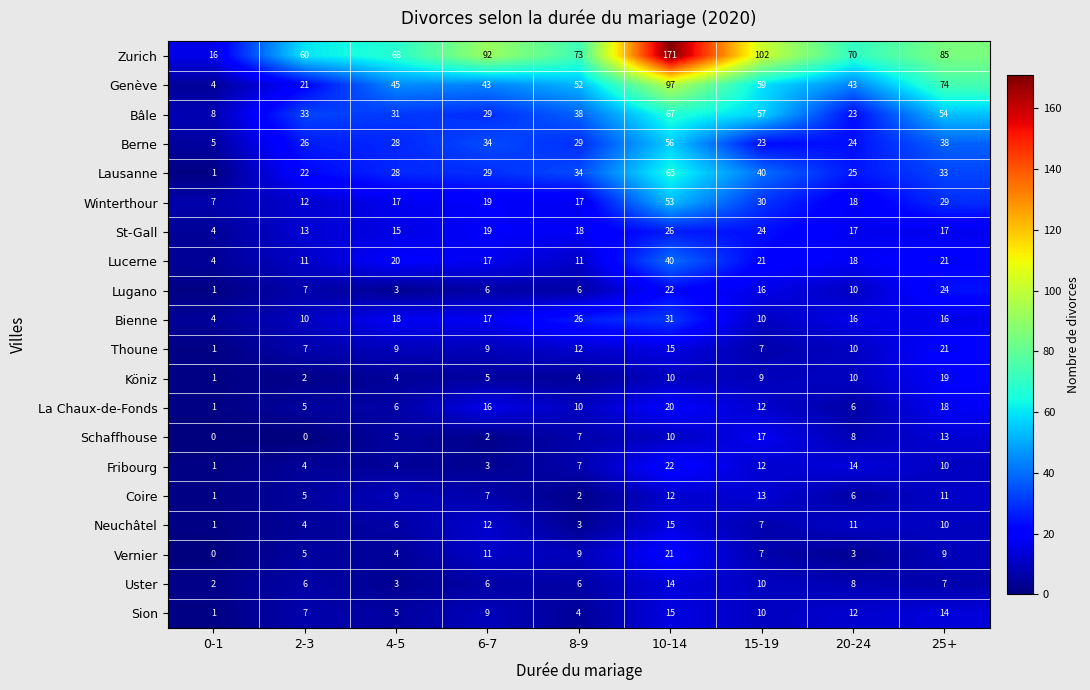

Which series has the largest range (max minus min)?

Zurich